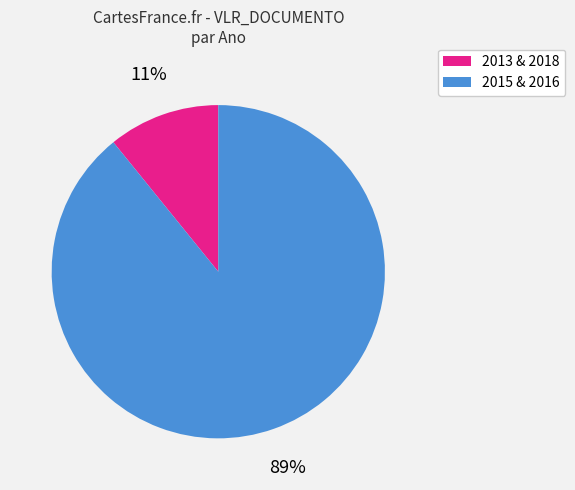

To the nearest percent, what is the average slice percentage?

50%